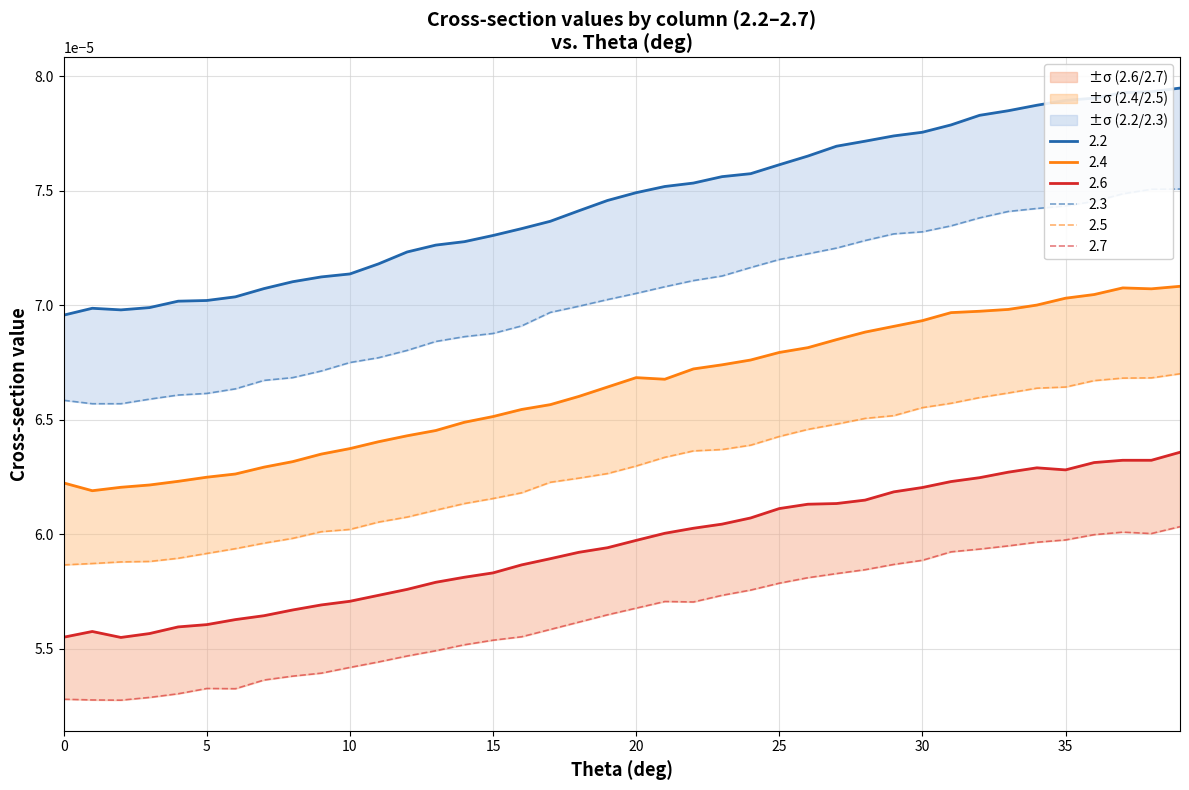

Which series has the largest range (max minus min)?

2.2